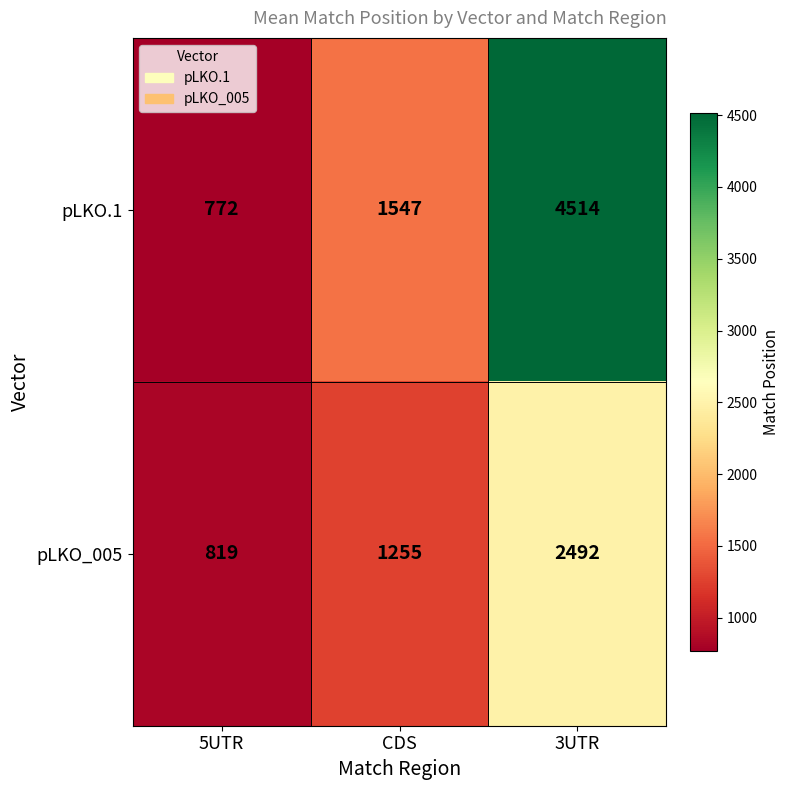

What is the difference between the maximum and minimum values in the pLKO_005 series?

1673